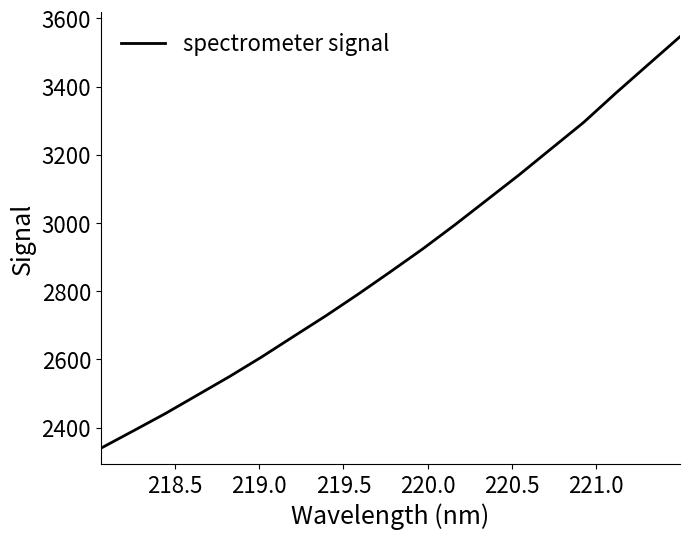

What is the maximum value shown in the chart?

3546.3